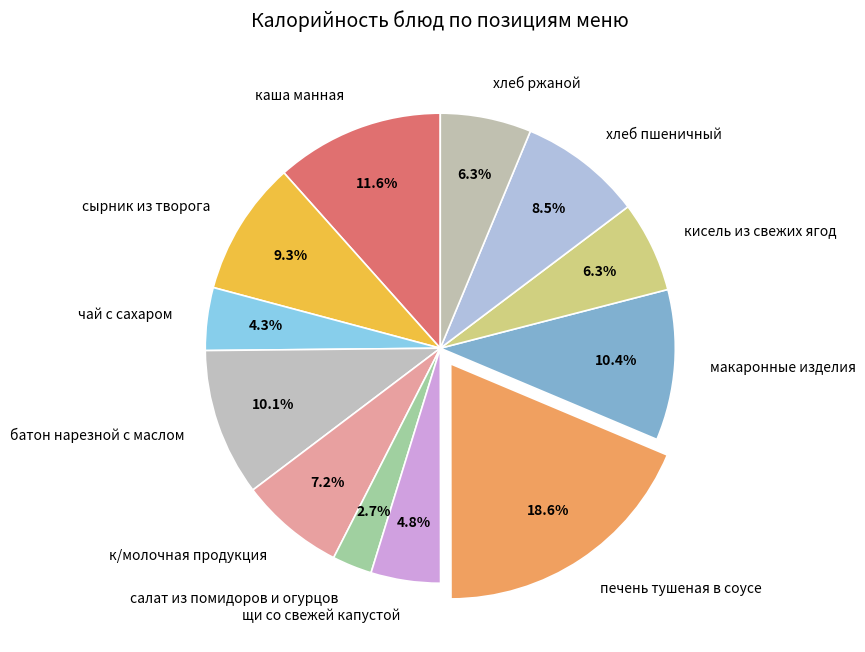

Which slice is the smallest?

салат из помидоров и огурцов